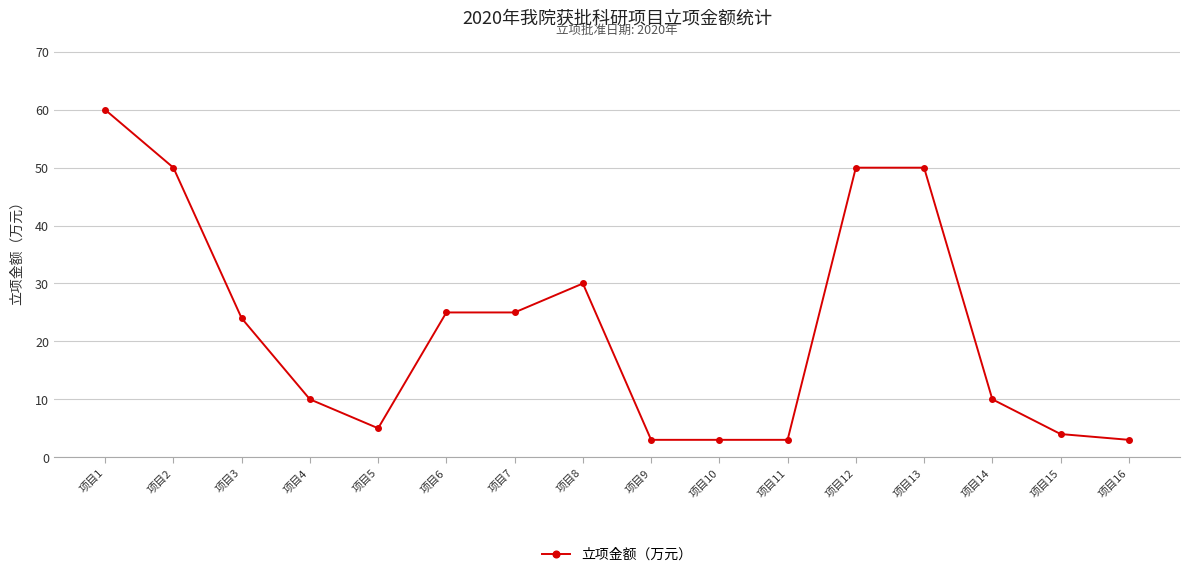

What is the minimum value shown in the chart?

3